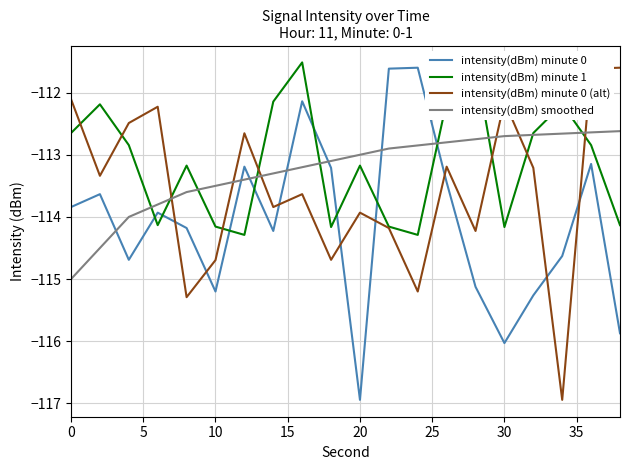

What are all the series names shown in the legend?

intensity(dBm) minute 0, intensity(dBm) minute 1, intensity(dBm) minute 0 (alt), intensity(dBm) smoothed